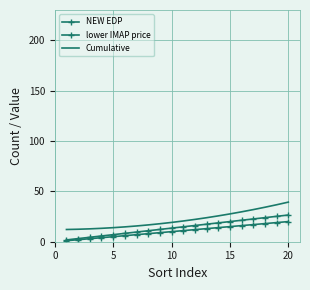

What is the difference between the maximum and minimum values in the NEW EDP series?

19.0